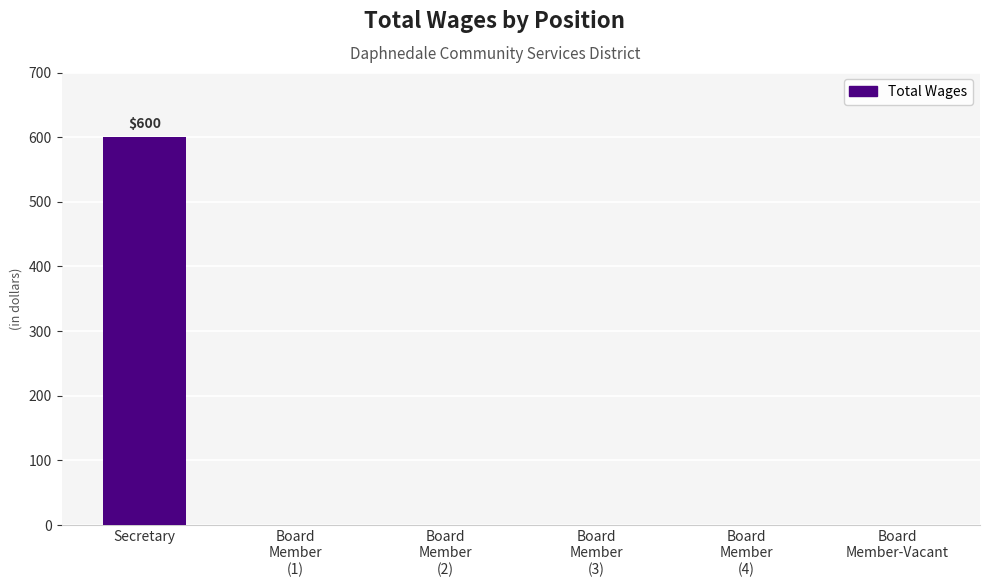

How many values exceed 0?

1